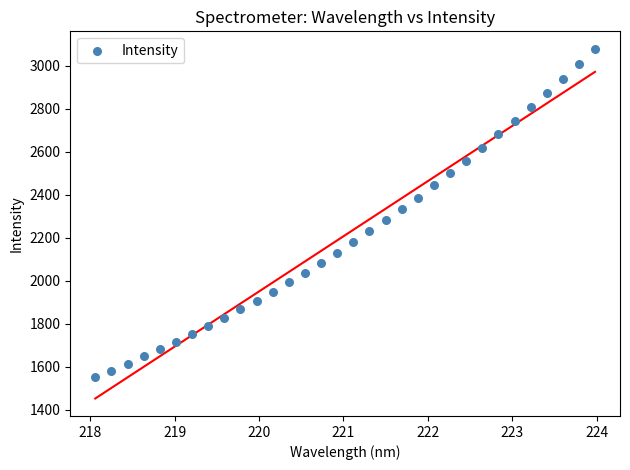

What is the range of Y values (max minus min)?

1526.6